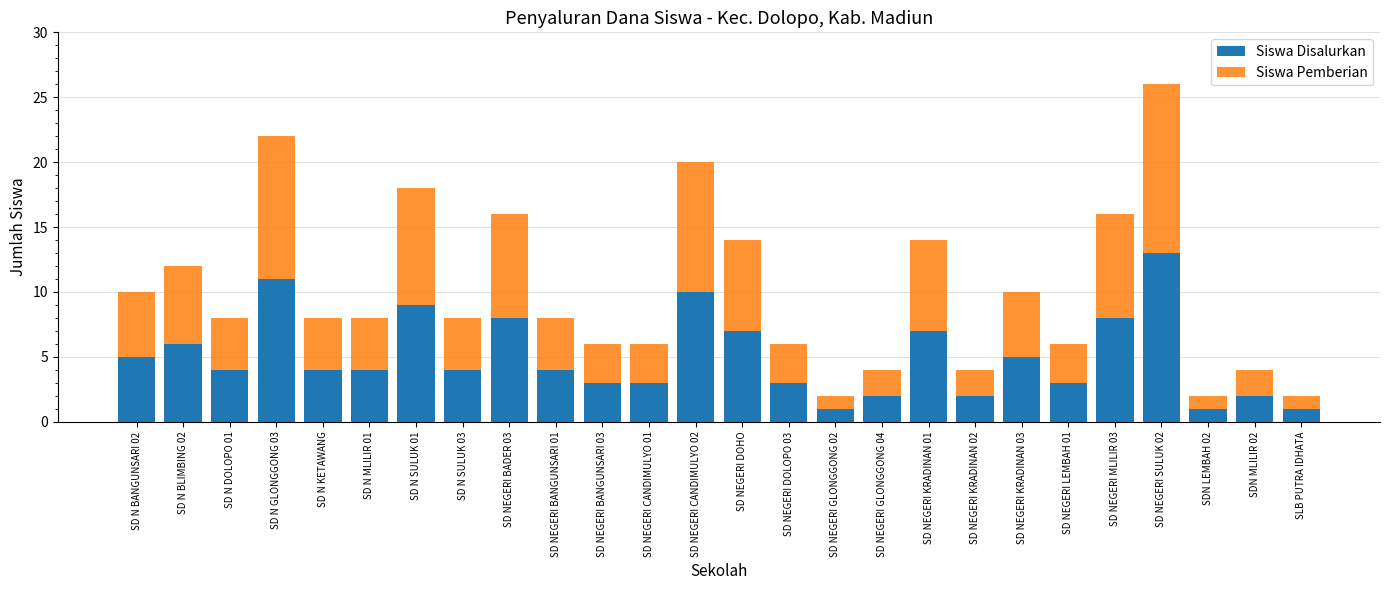

What is the sum of all Siswa Disalurkan values?

130